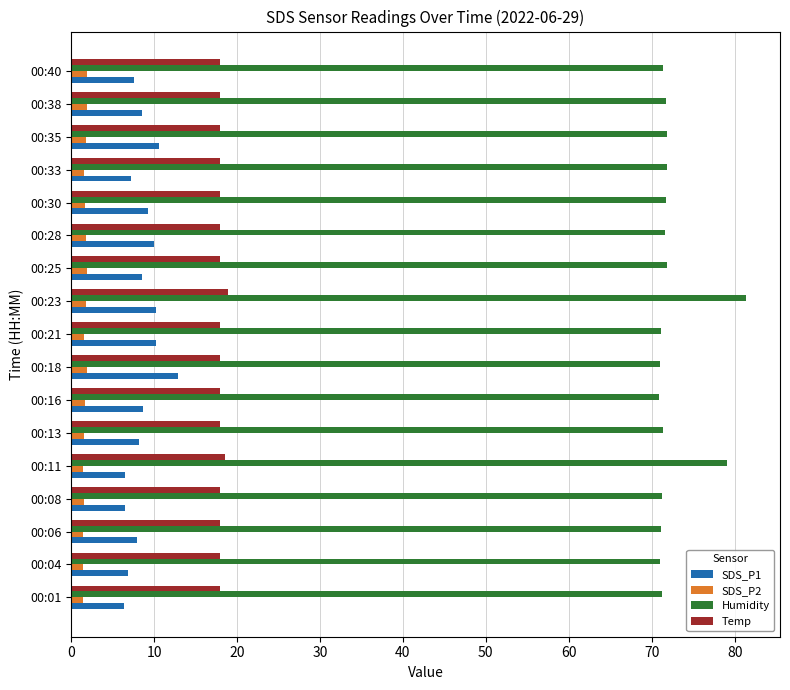

Which series has the largest total across all categories?

Humidity